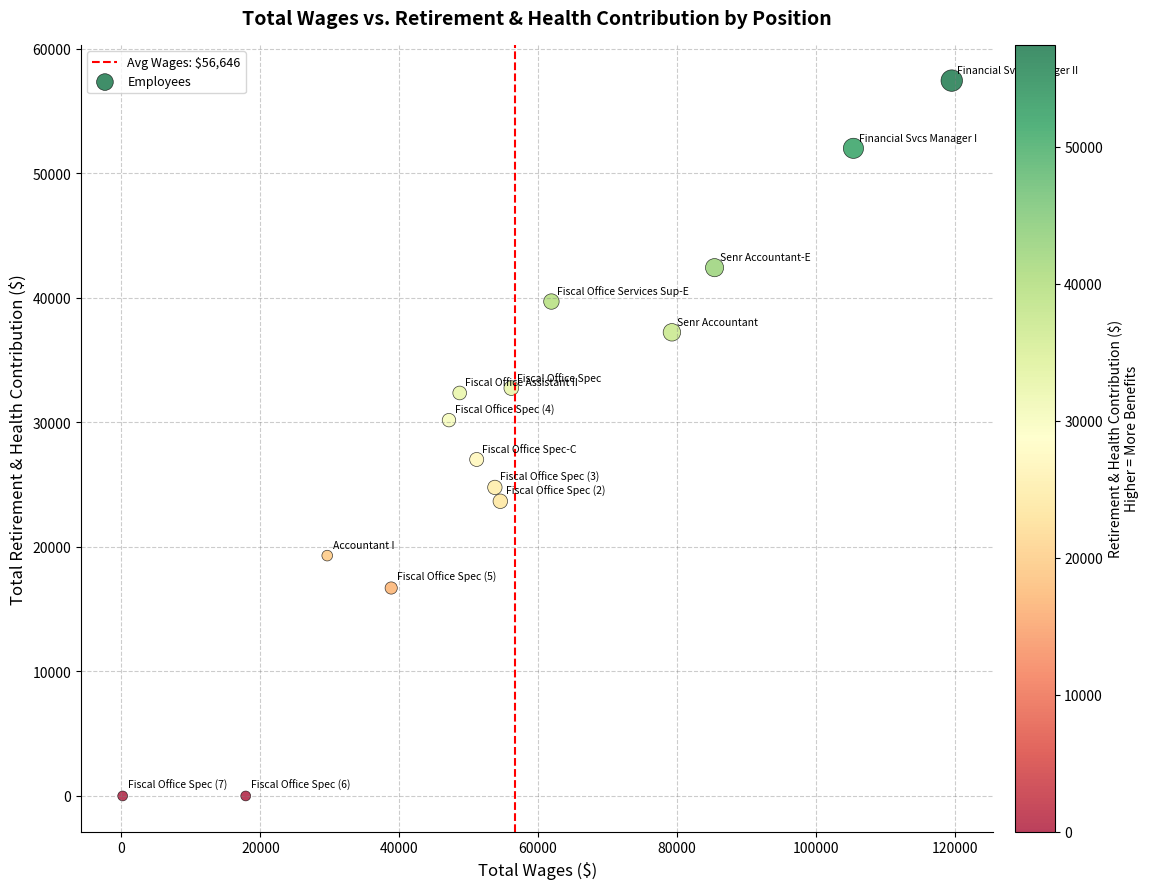

What is the range of Y values (max minus min)?

57440